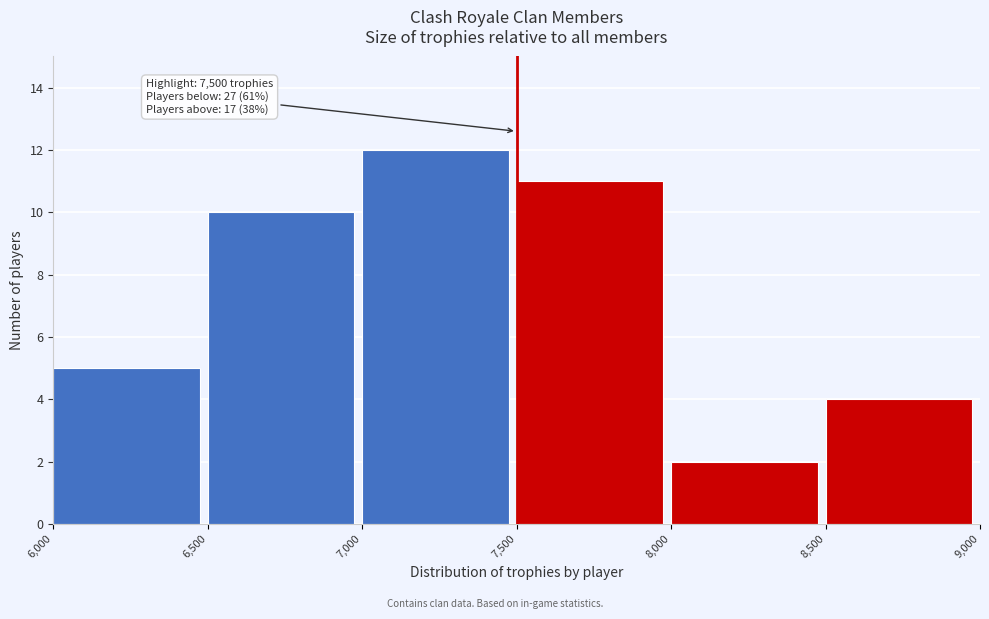

Which range on the x-axis has the tallest bar?

7,000 to 7,500